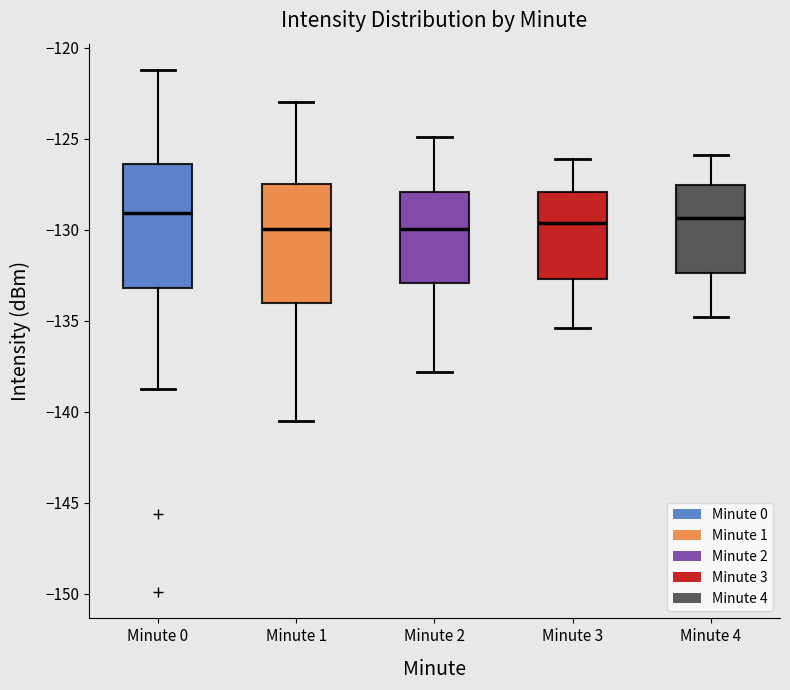

Reading left to right, read every box against the y-axis: the position of its median line, the range the box covers, and the ends of its whiskers. The values are not printed on the chart, so give them approximately, as read against the axis.

Minute 0: median -129.0, box -133.0 to -126.5, whiskers -138.5 to -121.0
Minute 1: median -130.0, box -134.0 to -127.5, whiskers -140.5 to -123.0
Minute 2: median -130.0, box -133.0 to -128.0, whiskers -138.0 to -125.0
Minute 3: median -129.5, box -132.5 to -128.0, whiskers -135.5 to -126.0
Minute 4: median -129.5, box -132.5 to -127.5, whiskers -135.0 to -126.0